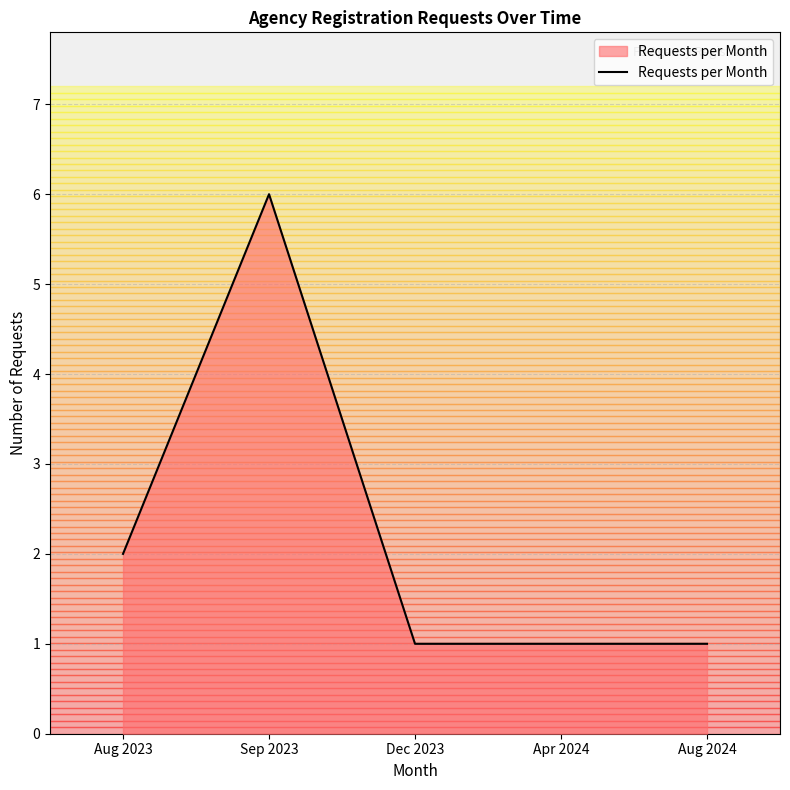

Which label corresponds to the largest value in the chart?

Sep 2023